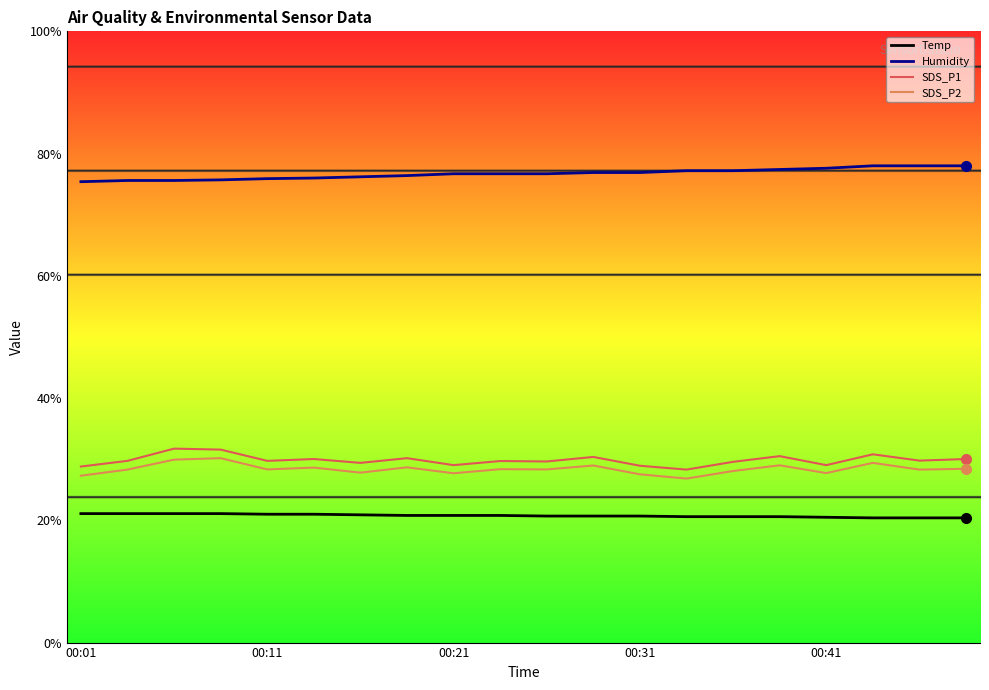

How many lines are shown in the chart?

4